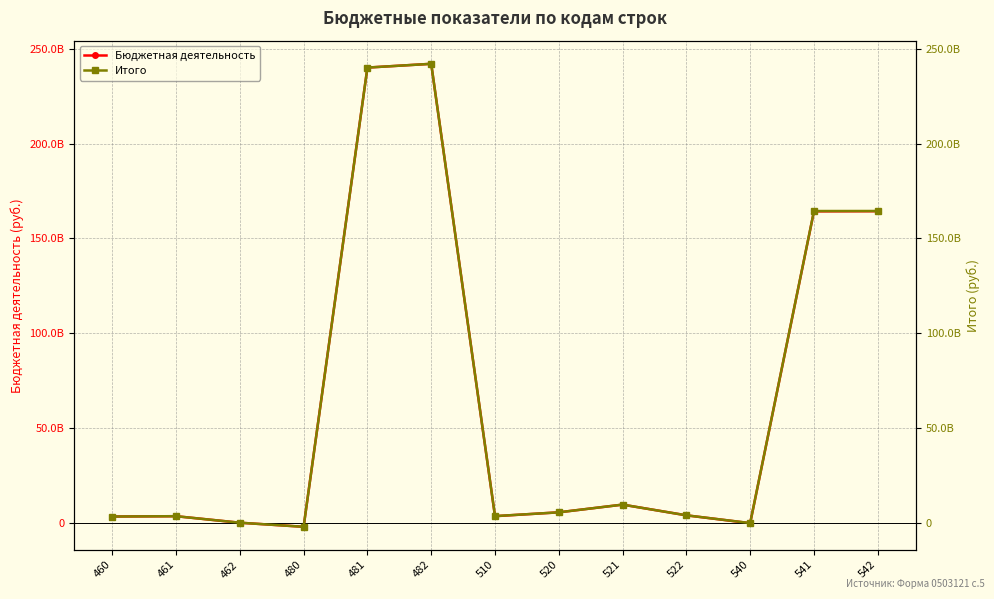

In Итого, how many points are higher than both neighbors (excluding endpoints)?

3